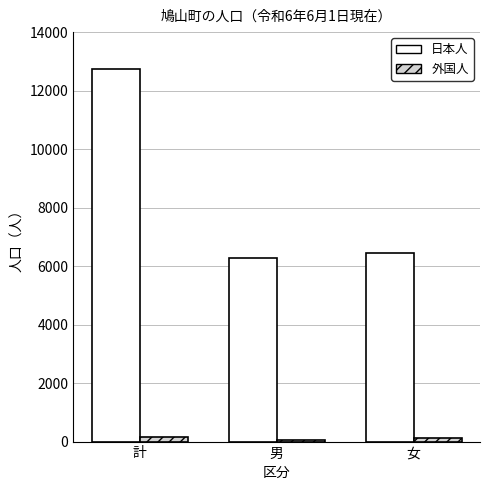

What is the spread (max minus min) of values at 女?

6350